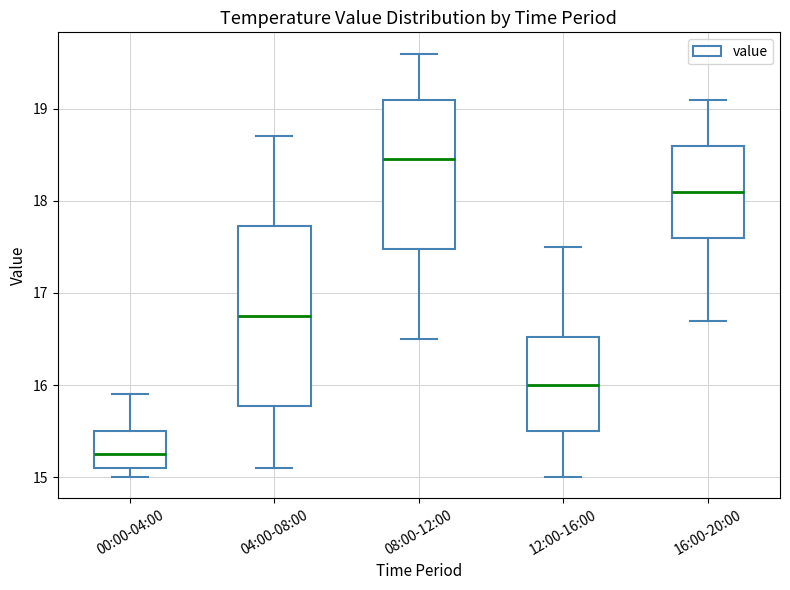

Where is the lower edge of the box for 12:00-16:00 on the y-axis? The values are not printed on the chart, so give them approximately, as read against the axis.

15.5